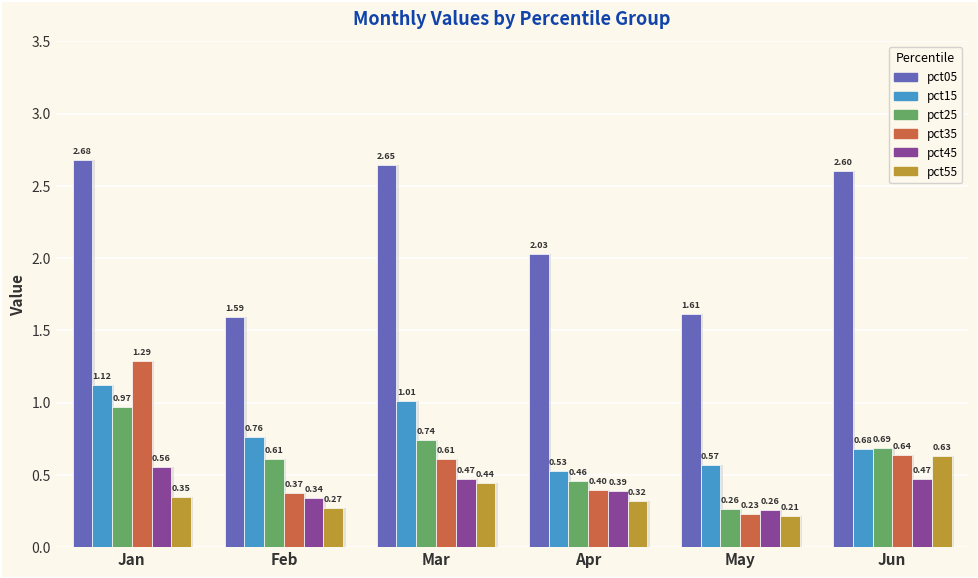

Which series changed the most between Jan and May?

pct05